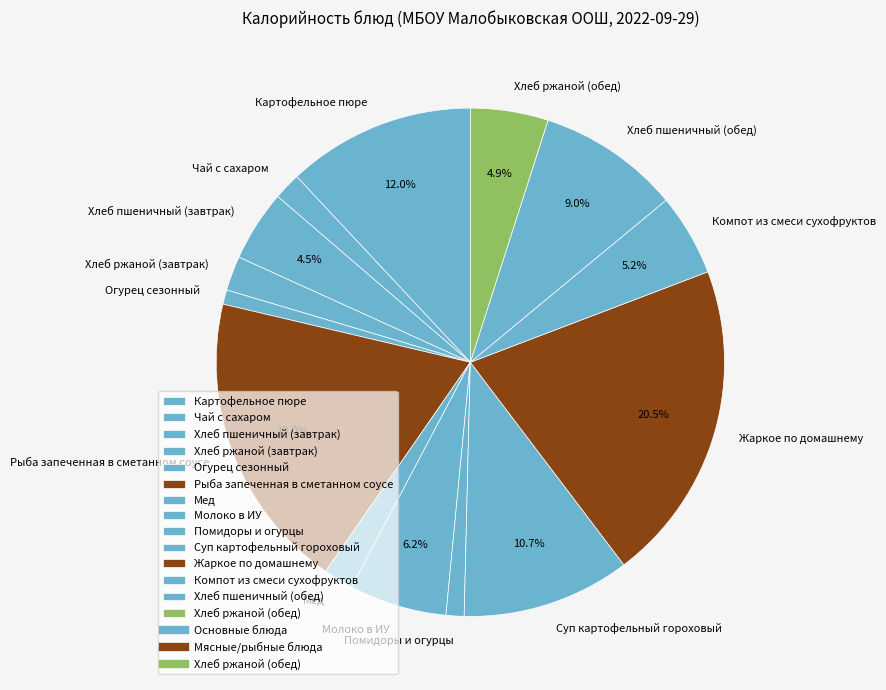

Is there a majority slice in this chart?

No